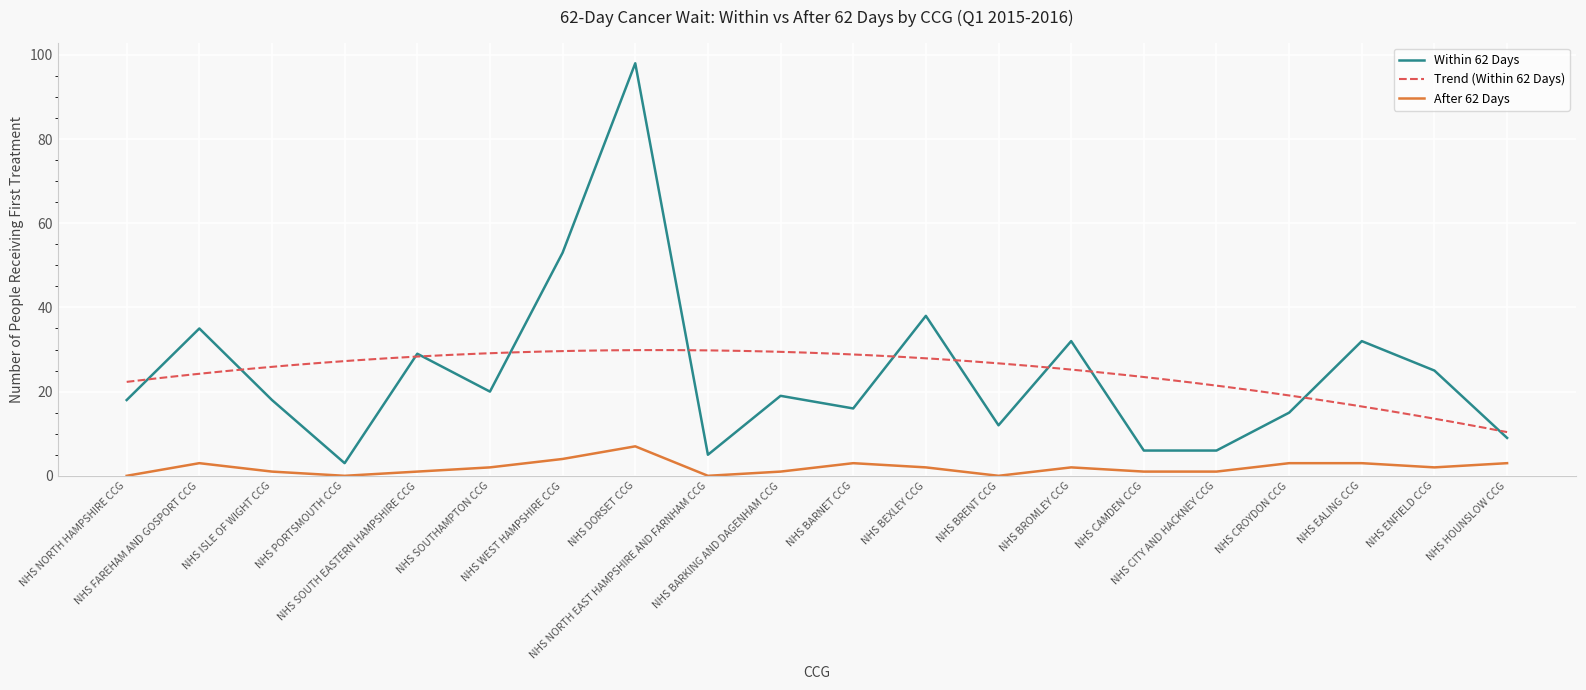

List the series in order of their peak value, highest first.

Within 62 Days, After 62 Days